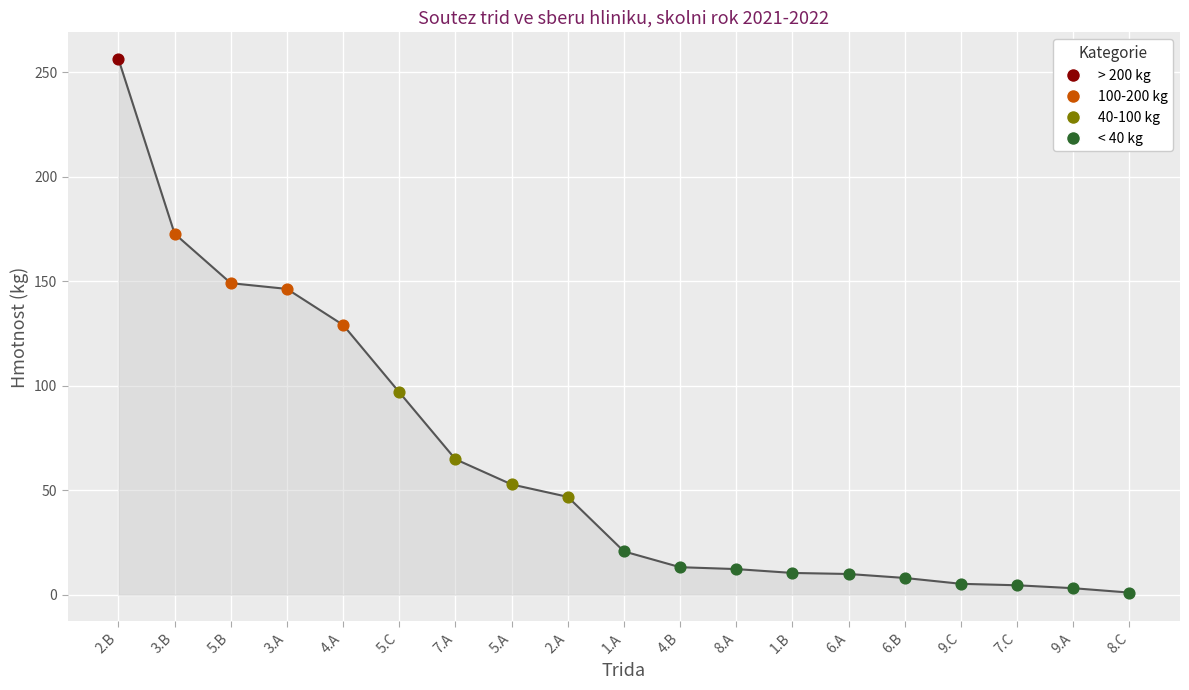

Between 8.C and 5.B, which is larger?

5.B